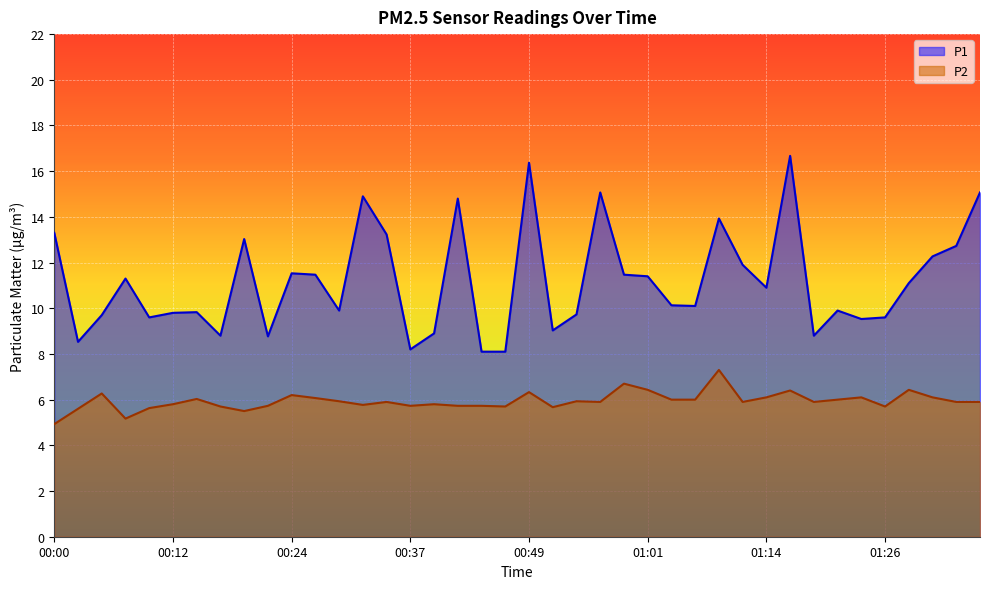

Rank the series by their maximum value, from highest to lowest.

P1, P2